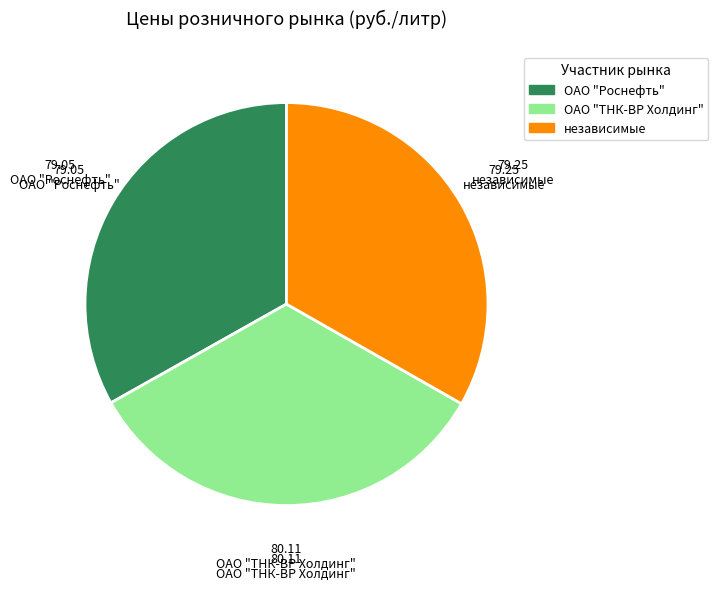

How many segments does this pie chart have?

3